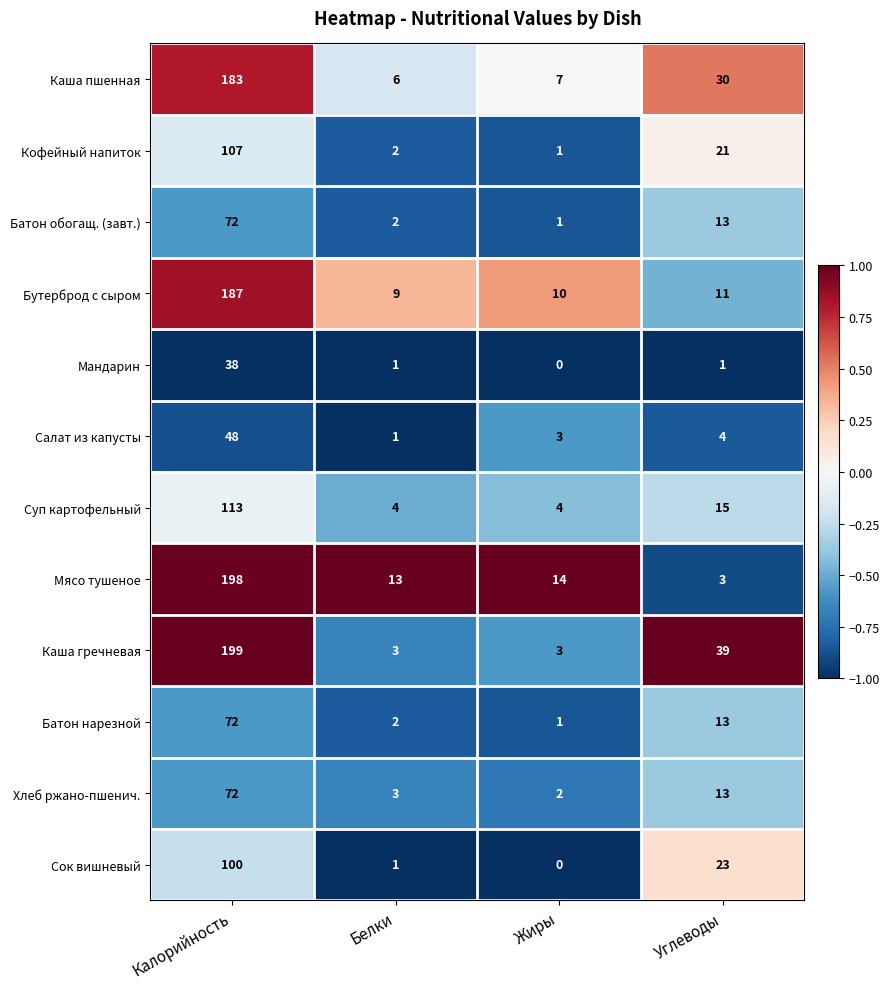

Which series has the largest total across all categories?

Каша гречневая